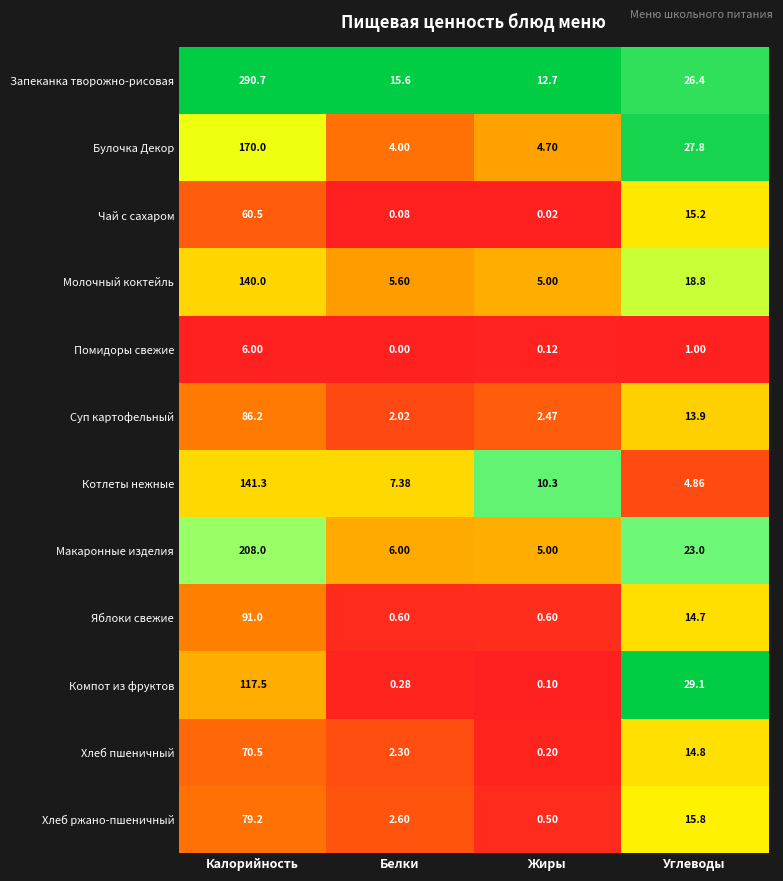

Where does the Молочный коктейль series first go above 18?

Калорийность